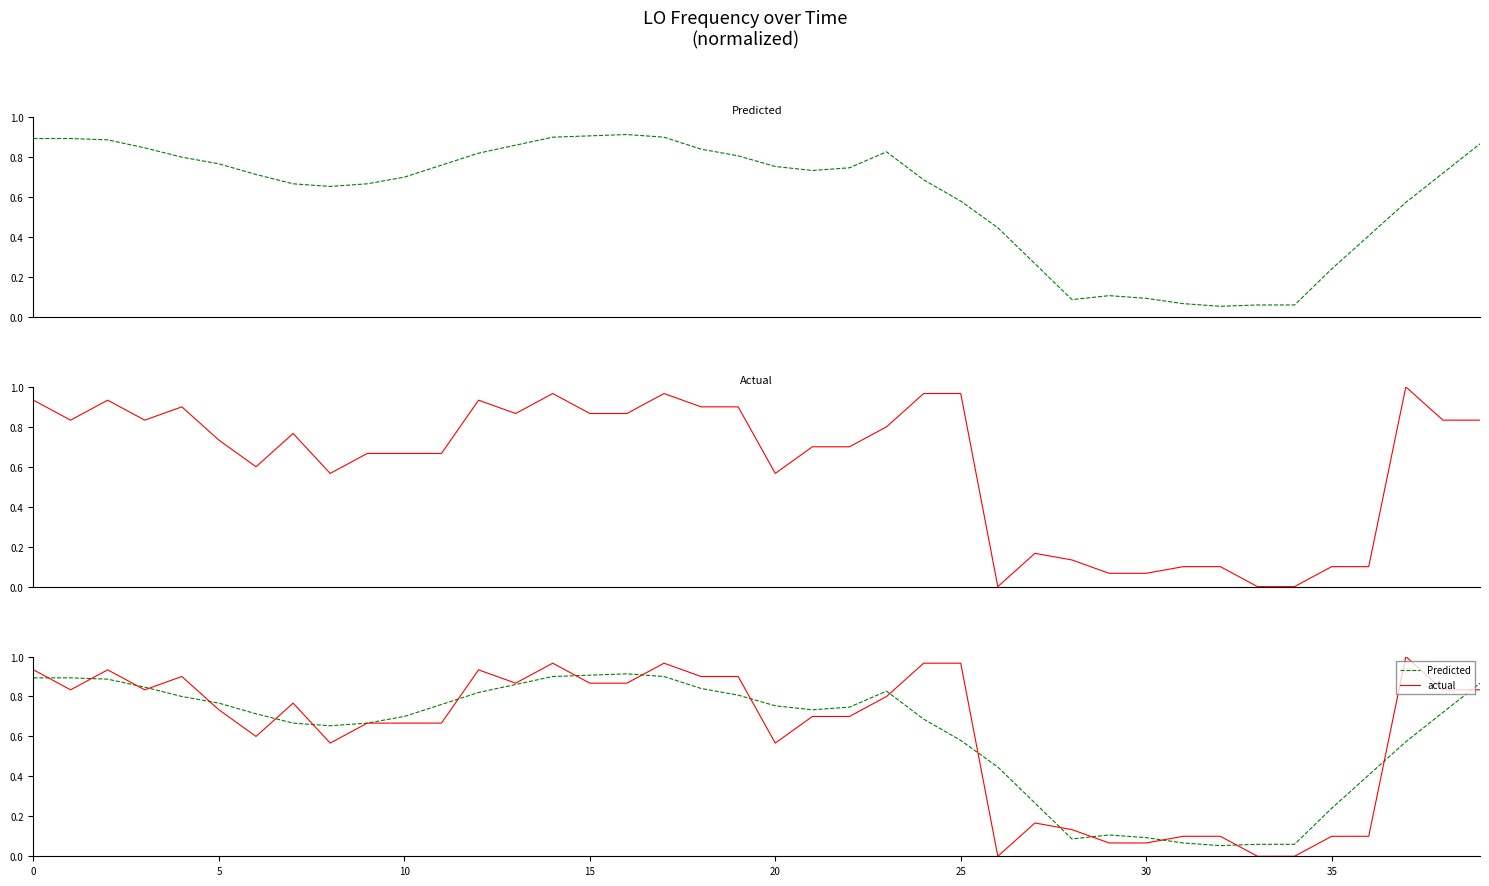

Is it true that actual equals 0.7 at 10?

True